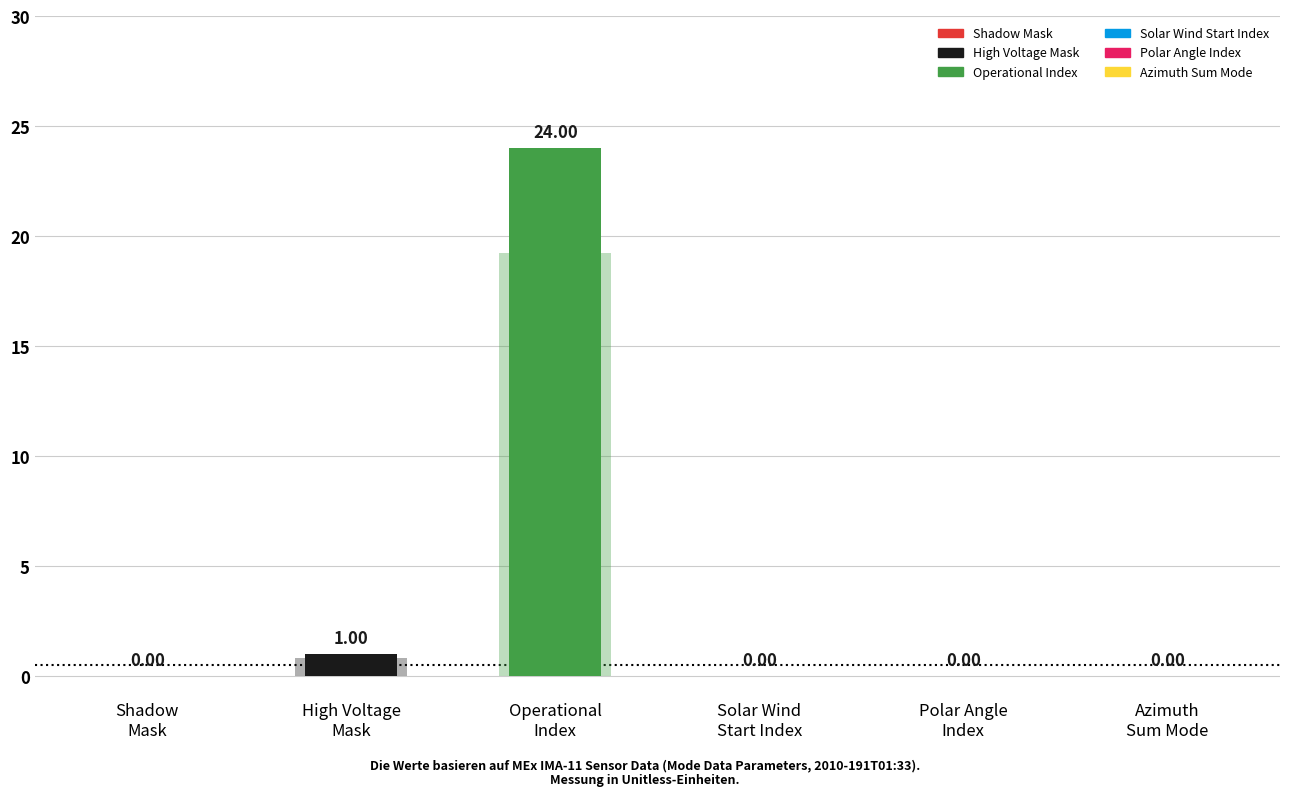

What is the total value across all series at Mass Channel 3?

25